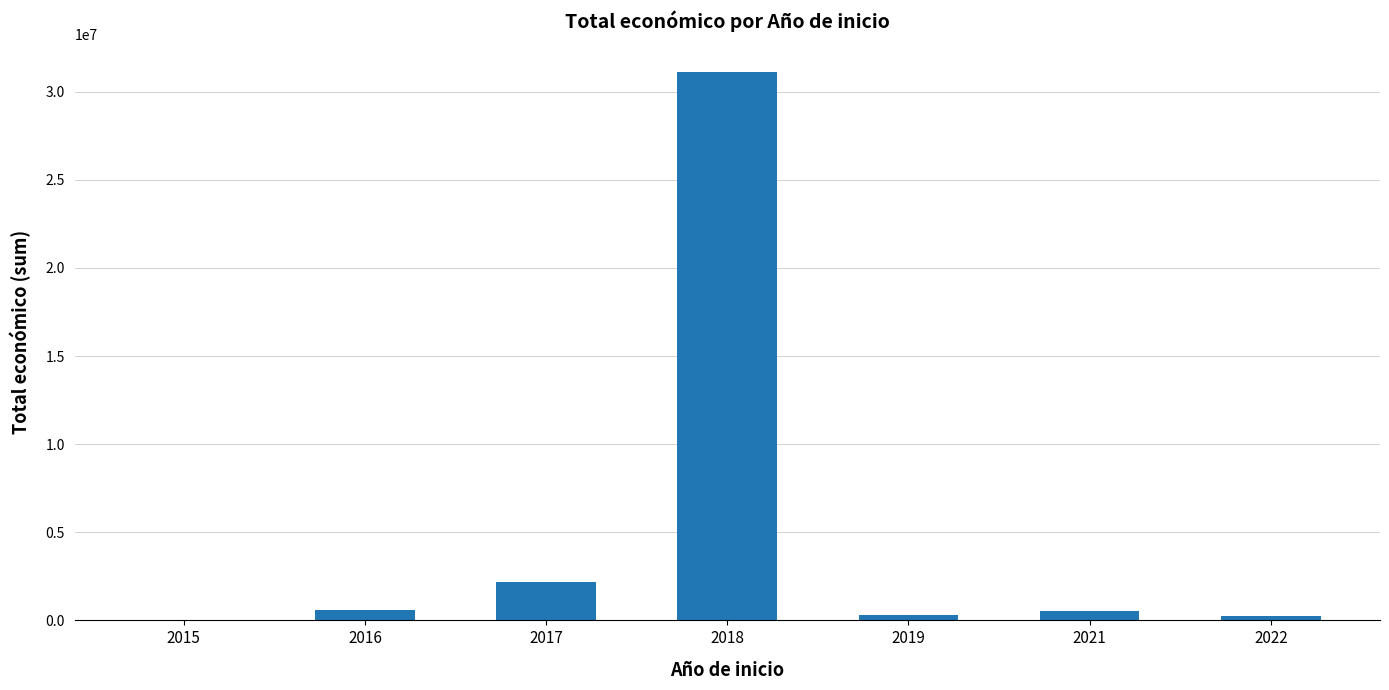

Which has a higher value, 2021 or 2022?

2021